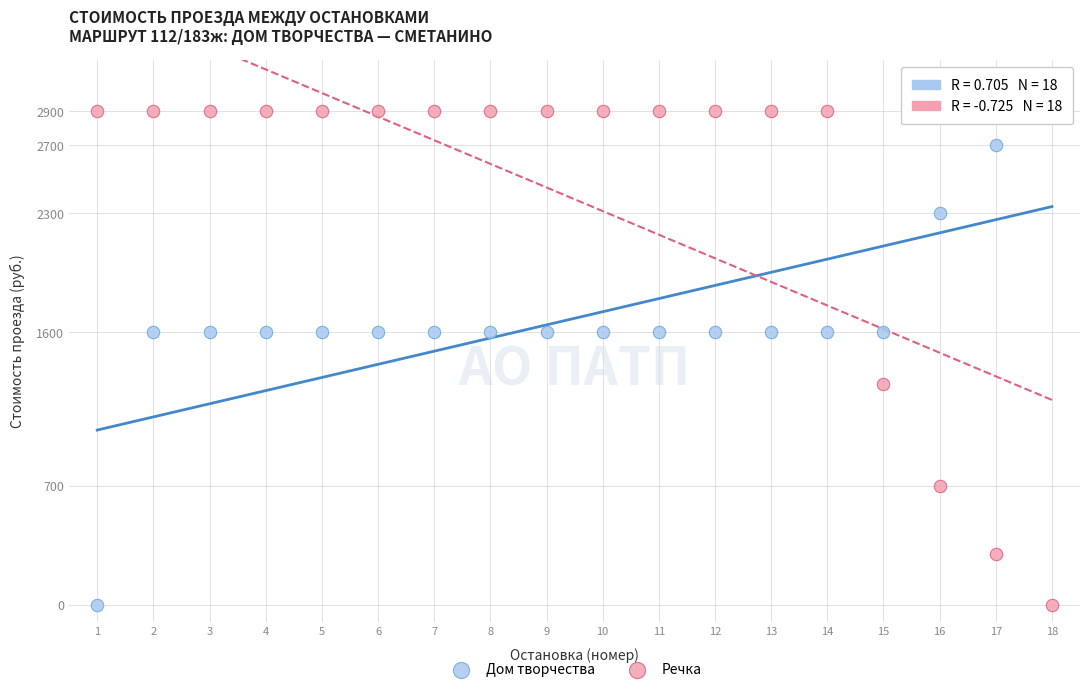

What is the X range (max minus min) for the scatter plot?

17